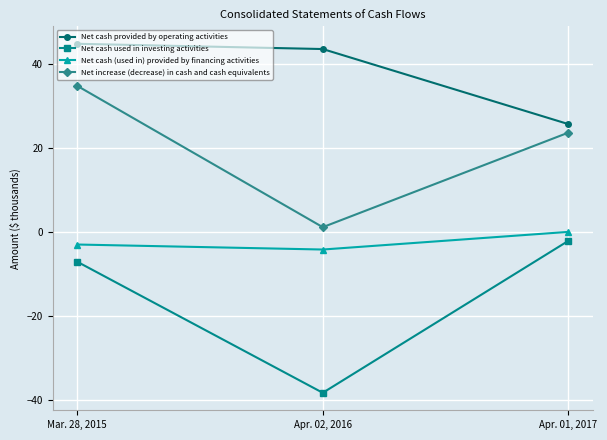

The value of Net cash provided by operating activities at Mar. 28, 2015 is 44.8. True or false?

True